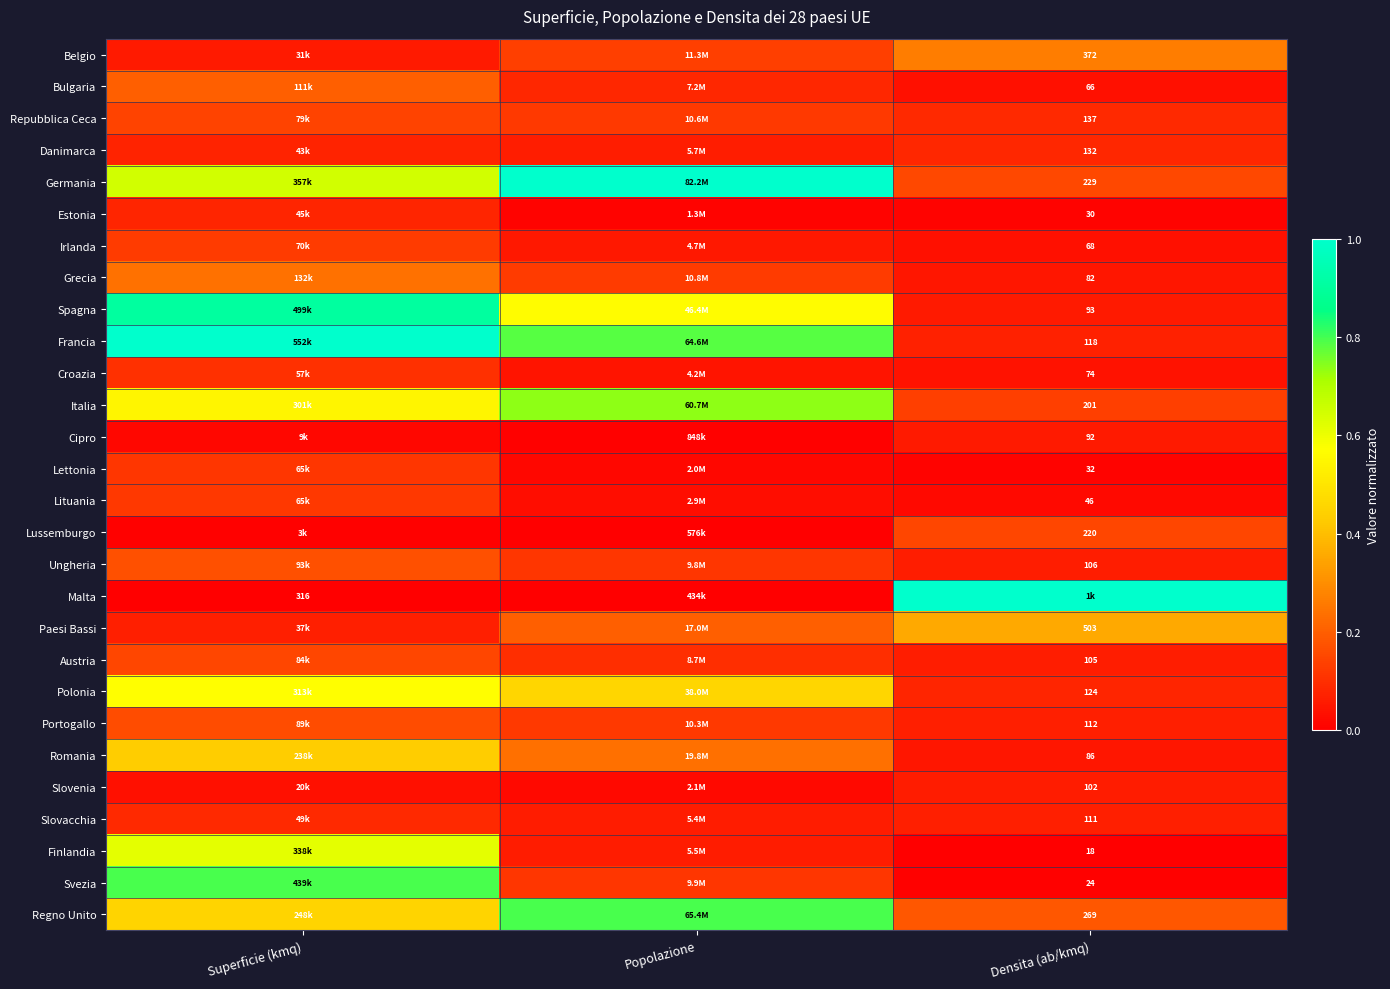

Count the Croazia values in the range 0 to 1.

3